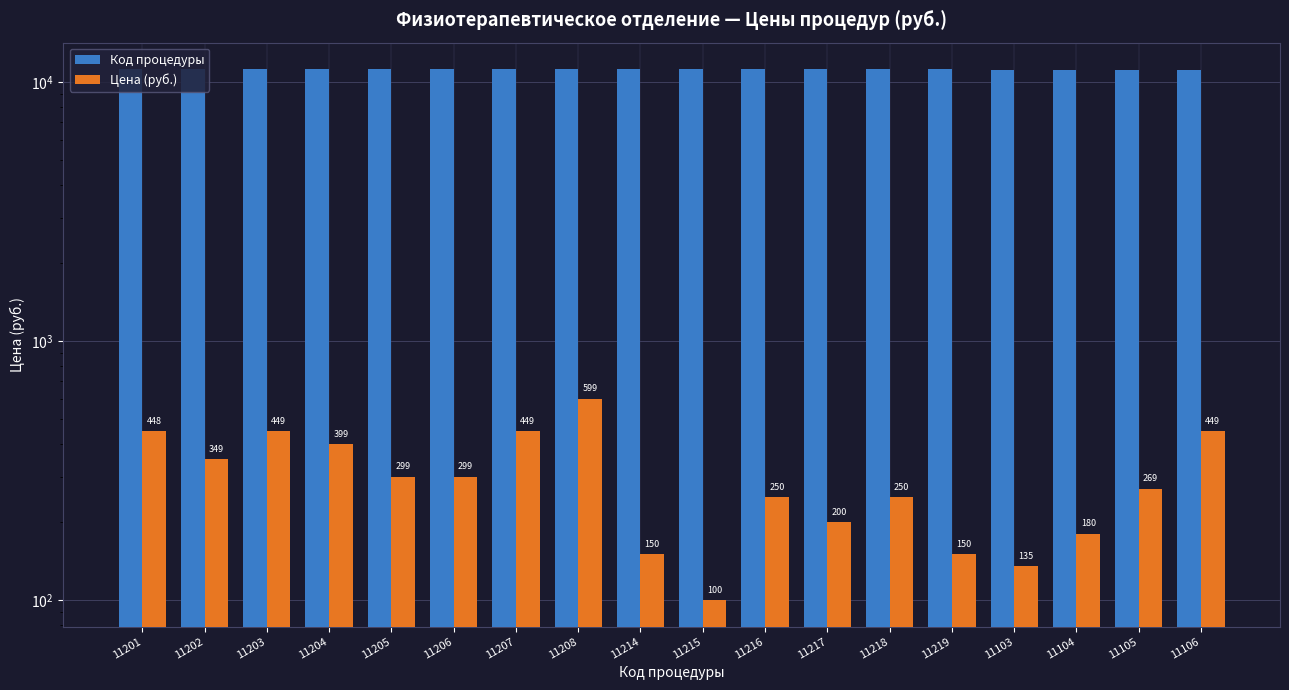

What is the minimum value shown in the chart?

100